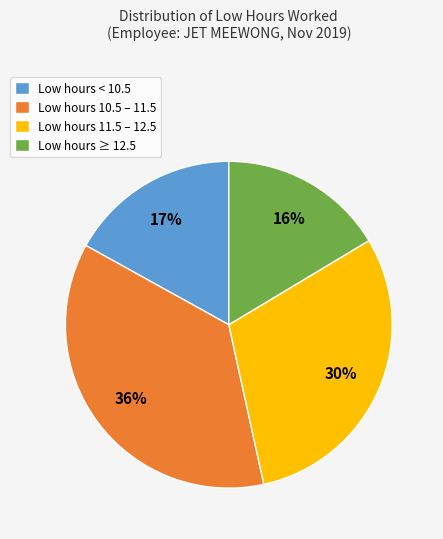

Do Low hours 10.5 – 11.5 and Low hours < 10.5 together represent more than half of the pie?

Yes